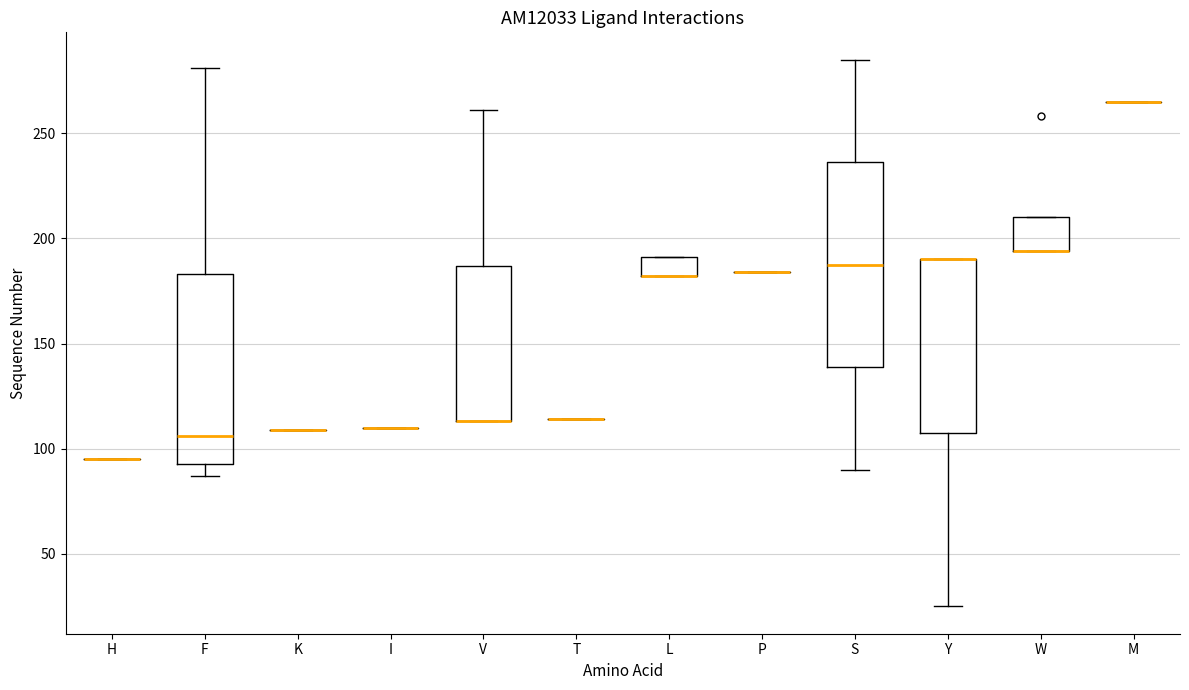

Reading left to right, read every box against the y-axis: the position of its median line, the range the box covers, and the ends of its whiskers. The values are not printed on the chart, so give them approximately, as read against the axis.

H: box collapsed to a line at 95, whiskers 95 to 95
F: median 105, box 95 to 185, whiskers 85 to 280
K: box collapsed to a line at 110, whiskers 110 to 110
I: box collapsed to a line at 110, whiskers 110 to 110
V: median 115 (drawn on the box's lower edge), box 115 to 185, whiskers 115 to 260
T: box collapsed to a line at 115, whiskers 115 to 115
L: median 180 (drawn on the box's lower edge), box 180 to 190, whiskers 180 to 190
P: box collapsed to a line at 185, whiskers 185 to 185
S: median 190, box 140 to 235, whiskers 90 to 285
Y: median 190 (drawn on the box's upper edge), box 110 to 190, whiskers 25 to 190
W: median 195 (drawn on the box's lower edge), box 195 to 210, whiskers 195 to 210
M: box collapsed to a line at 265, whiskers 265 to 265